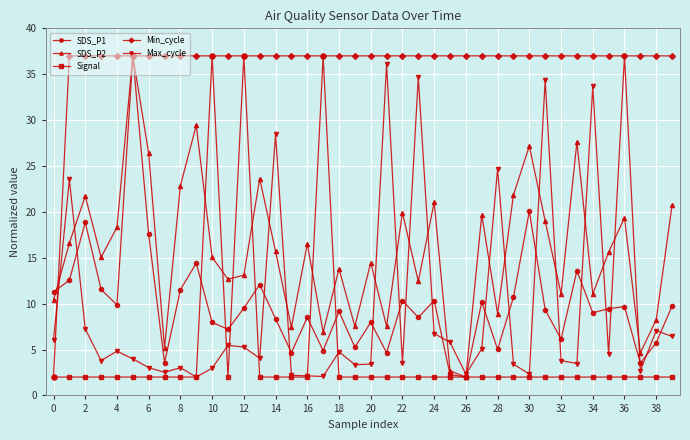

What is the maximum value for Min_cycle?

37.0